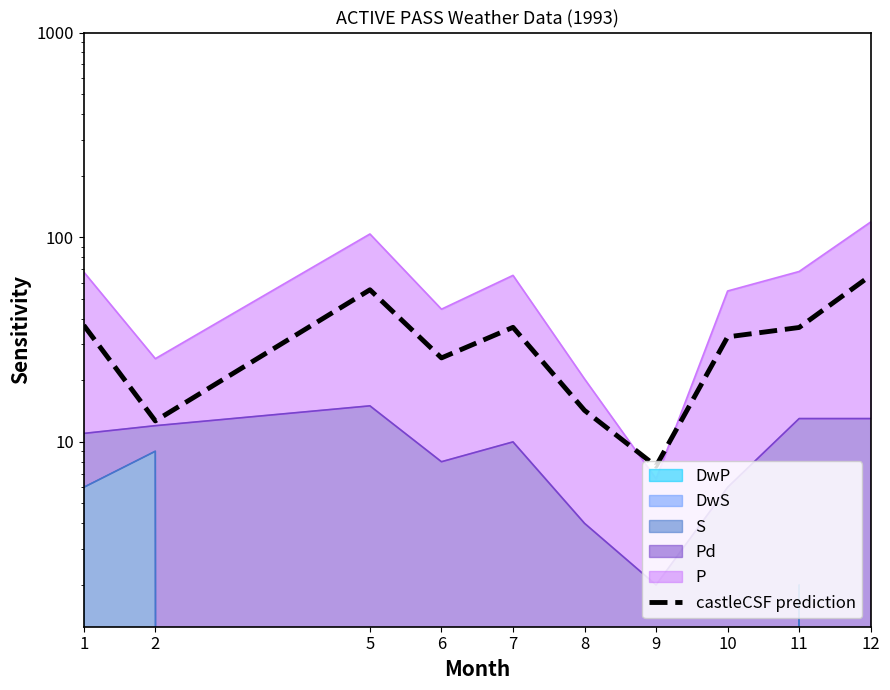

The chart shows a value of 43.0 at 10. True or false?

False